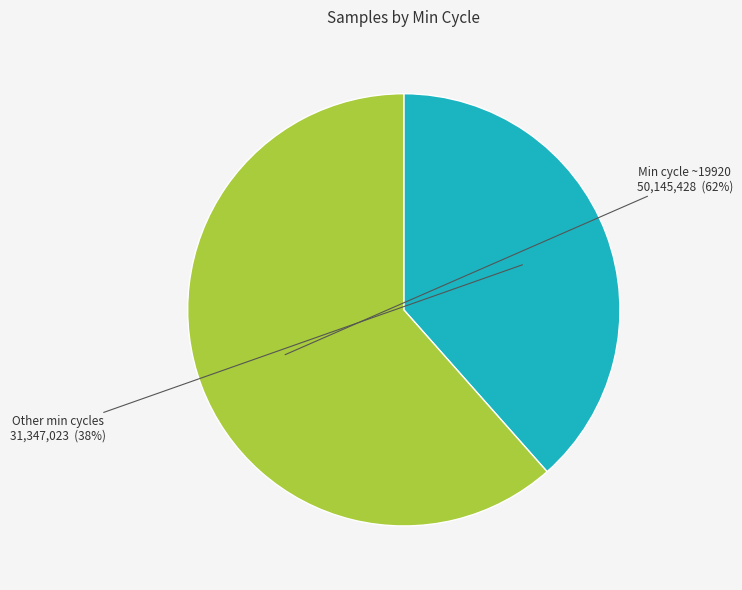

How many segments does this pie chart have?

2